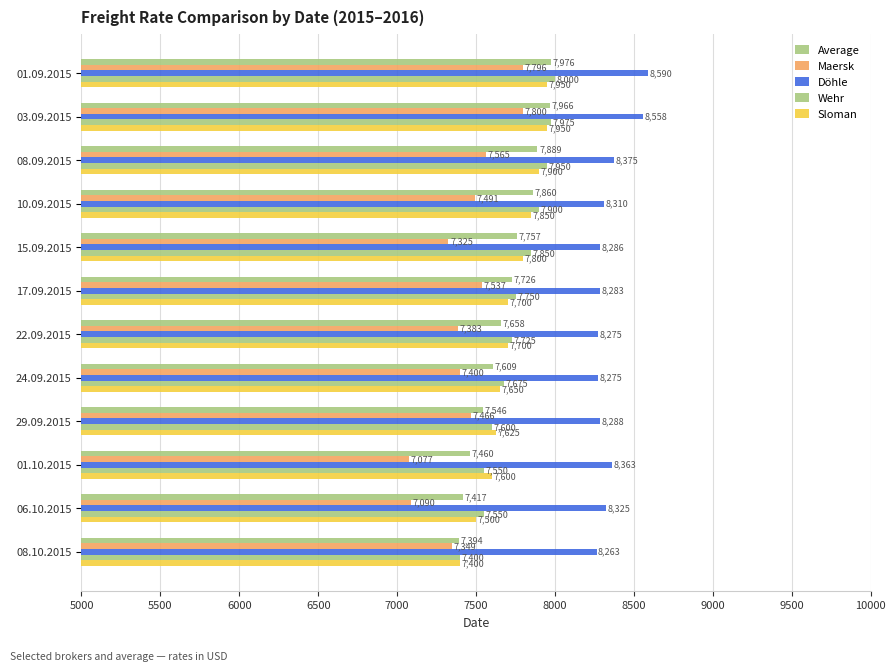

What is the minimum value shown in the chart?

7077